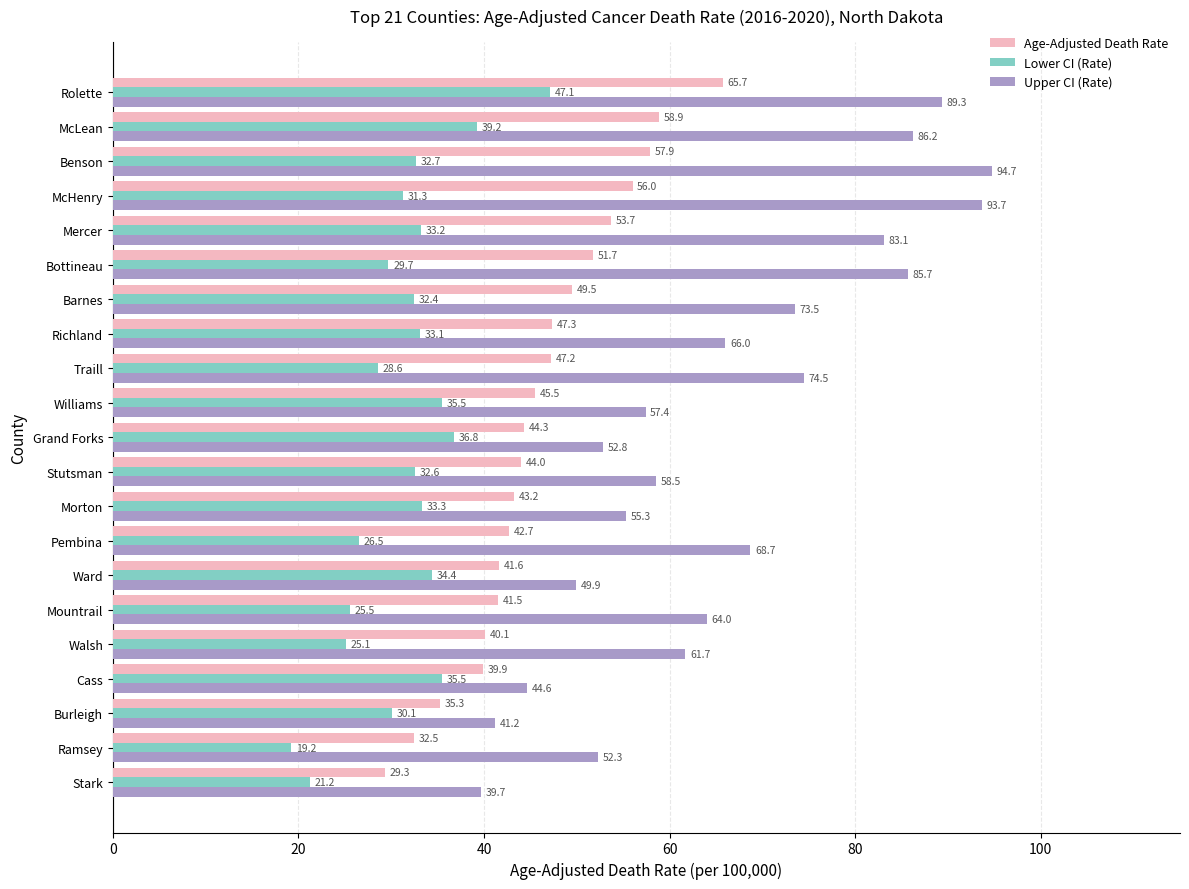

What are all the series names shown in the legend?

Age-Adjusted Death Rate, Lower CI (Rate), Upper CI (Rate)